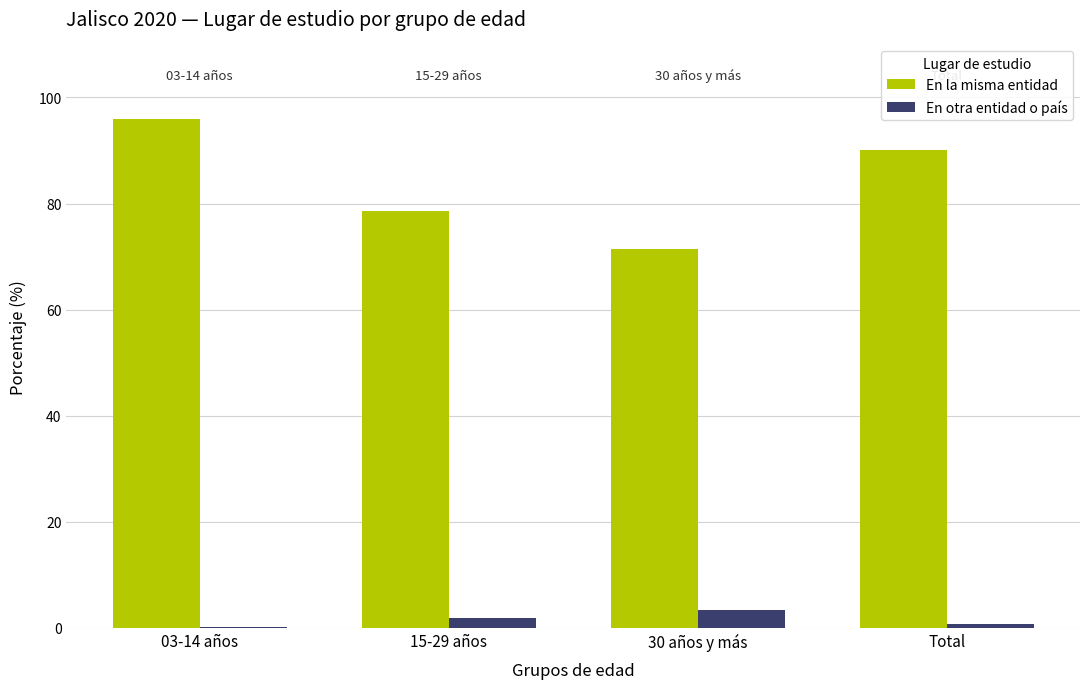

Reading right to left, what are all the values shown in this chart?

En la misma entidad: 90.1	71.4	78.6	96.0
En otra entidad o país: 0.8	3.4	1.9	0.1